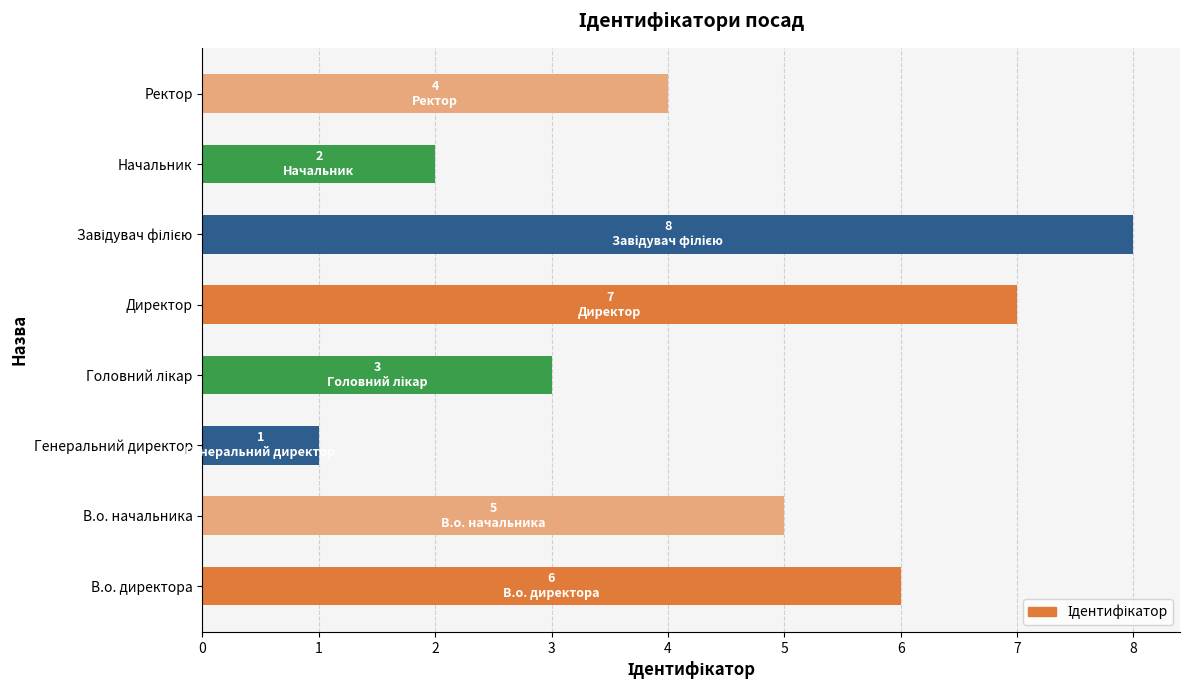

What is the sum of all values?

36